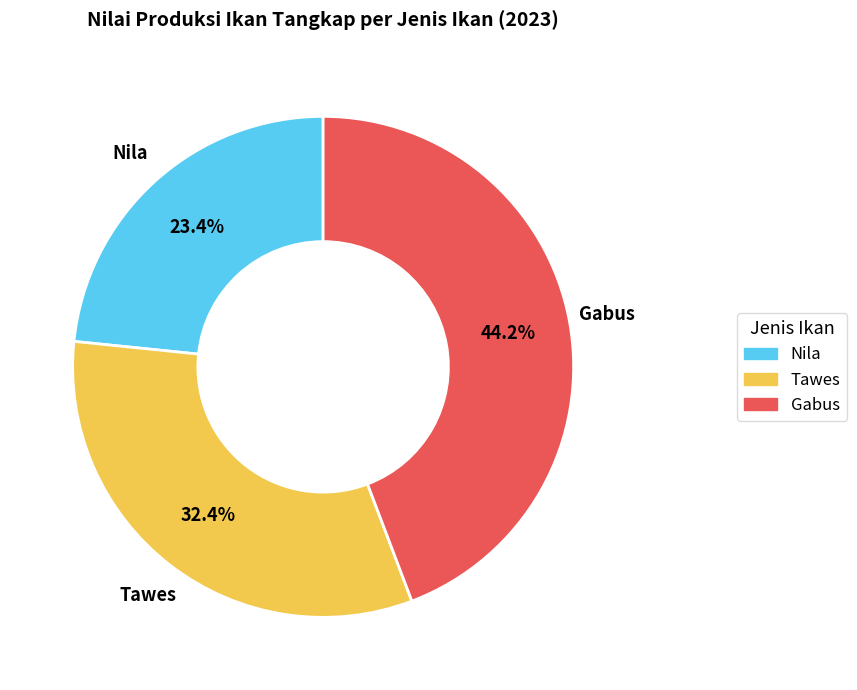

How much of the chart is everything except Gabus?

55.8%